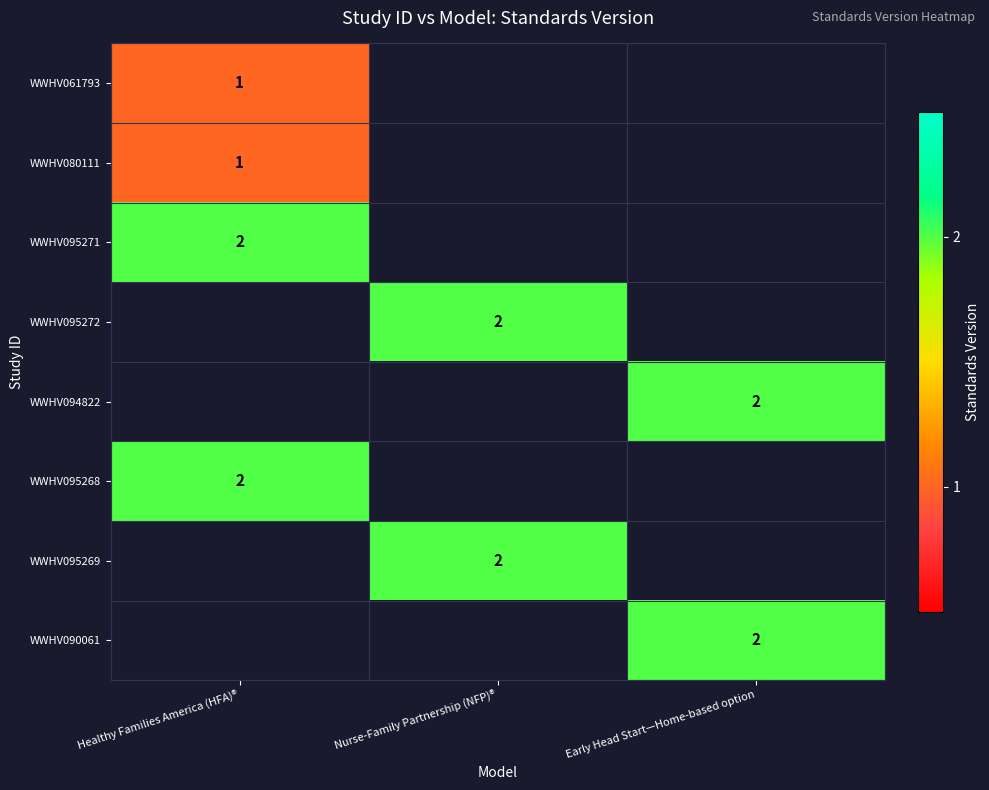

True or false: WWHV095269 has a value of 1 at Nurse-Family Partnership (NFP)®.

False